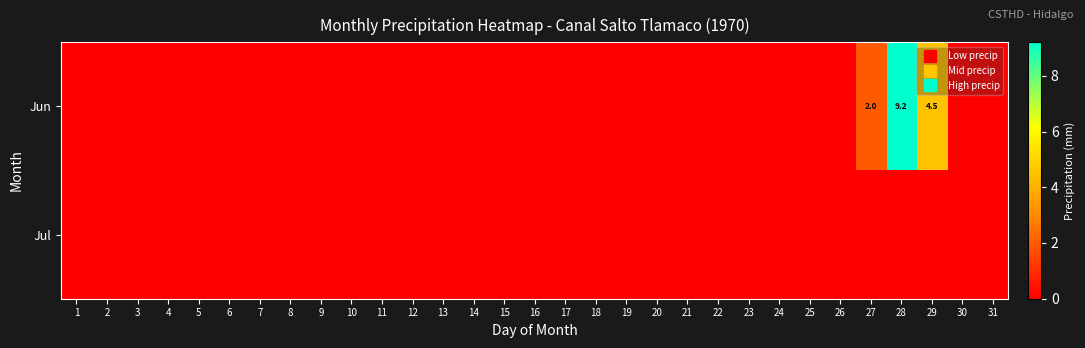

At how many categories does at least one series exceed 3?

2